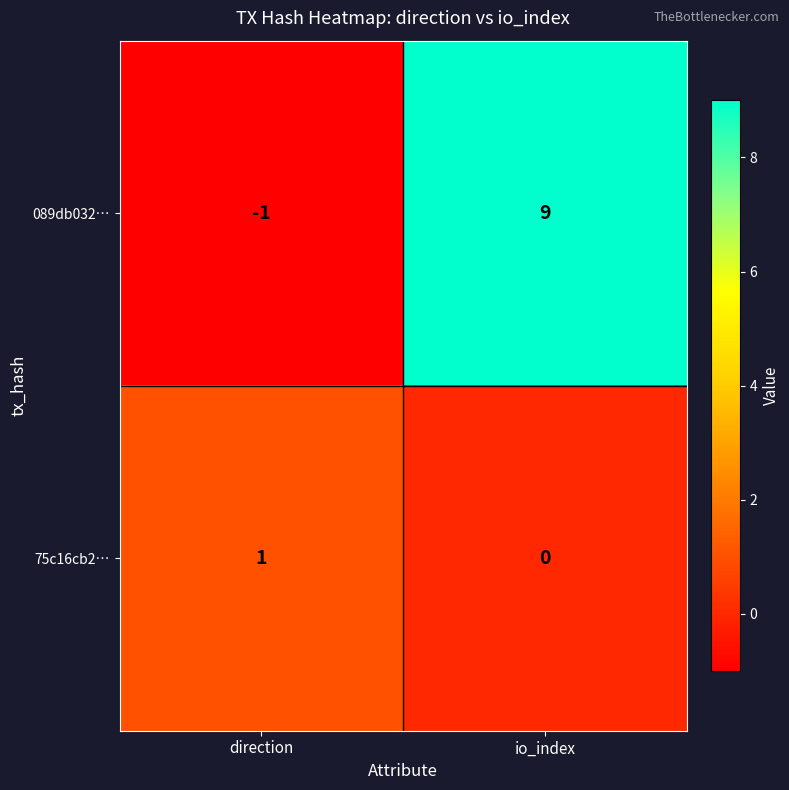

Reading left to right, transcribe all the data shown in this chart.

089db032…: -1	9
75c16cb2…: 1	0